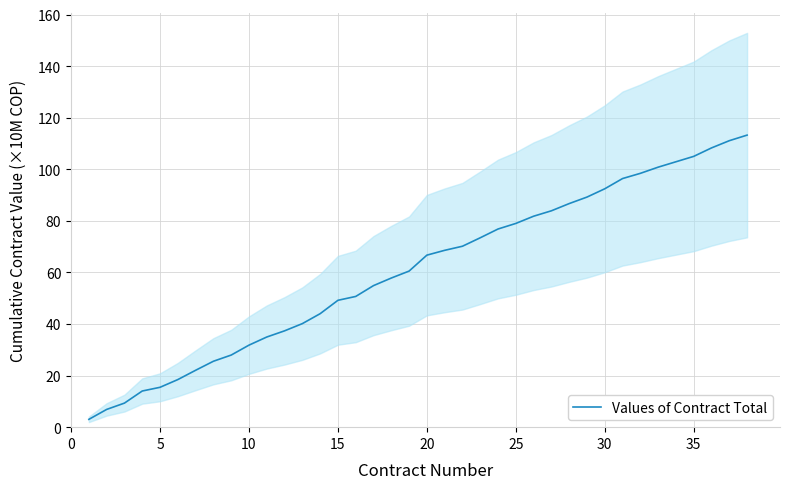

What is the highest value of the Values of Contract Total series?

113.3